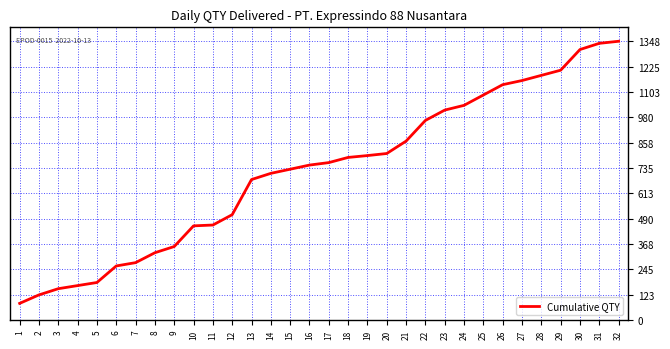

What is the difference between the values at 22 and 23?

50